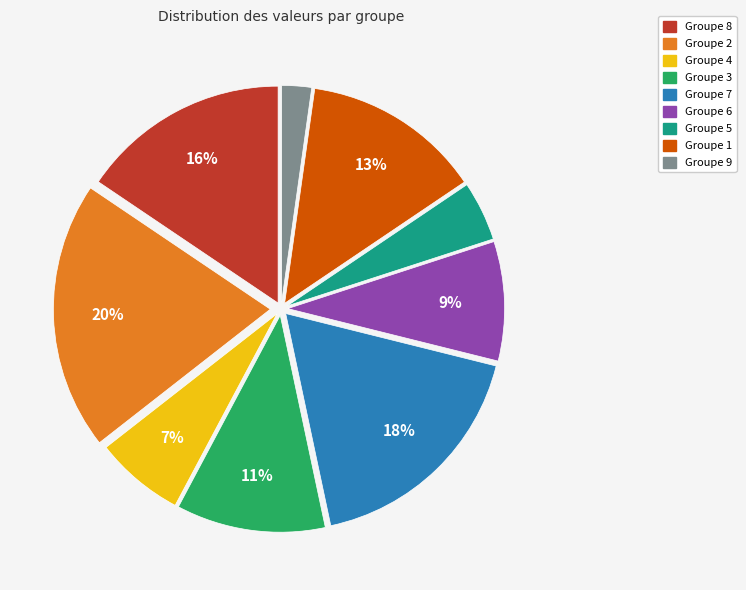

The Groupe 6 slice represents 4% of the pie. True or false?

False